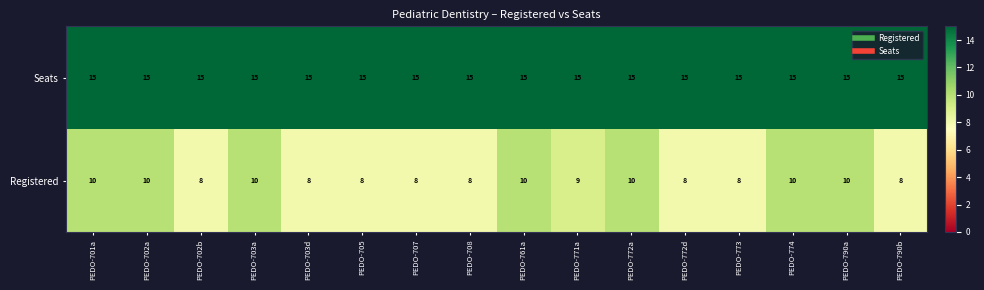

What is the maximum value for Seats?

15